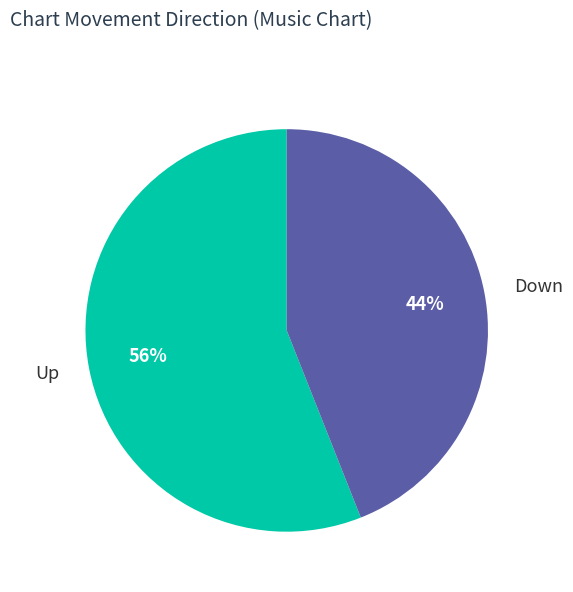

Combined, do Down and Up account for over 50%?

Yes